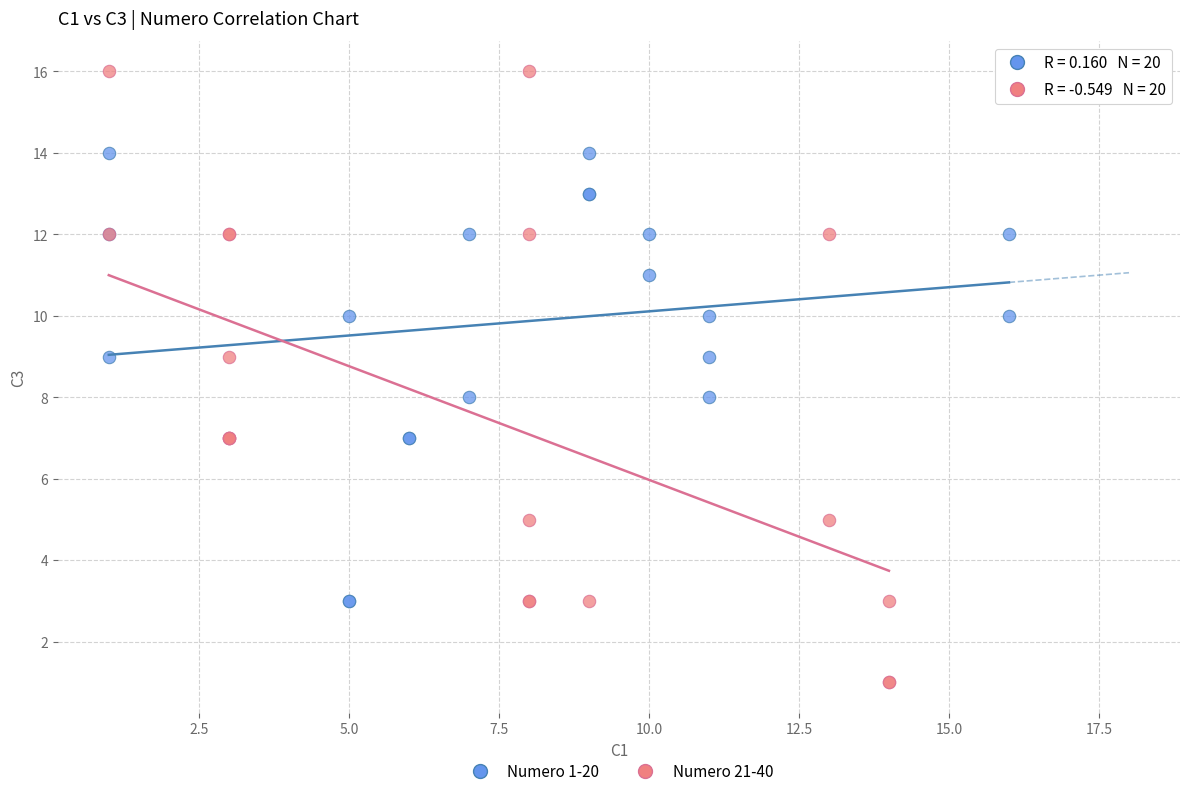

Which series reaches the maximum Y coordinate?

Numero 21-40